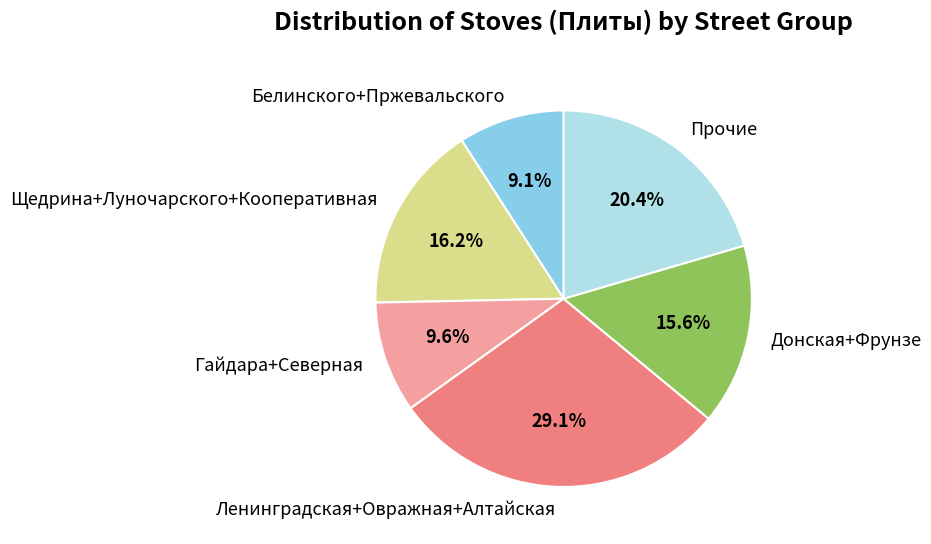

Which has a higher value, Гайдара+Северная or Ленинградская+Овражная+Алтайская?

Ленинградская+Овражная+Алтайская